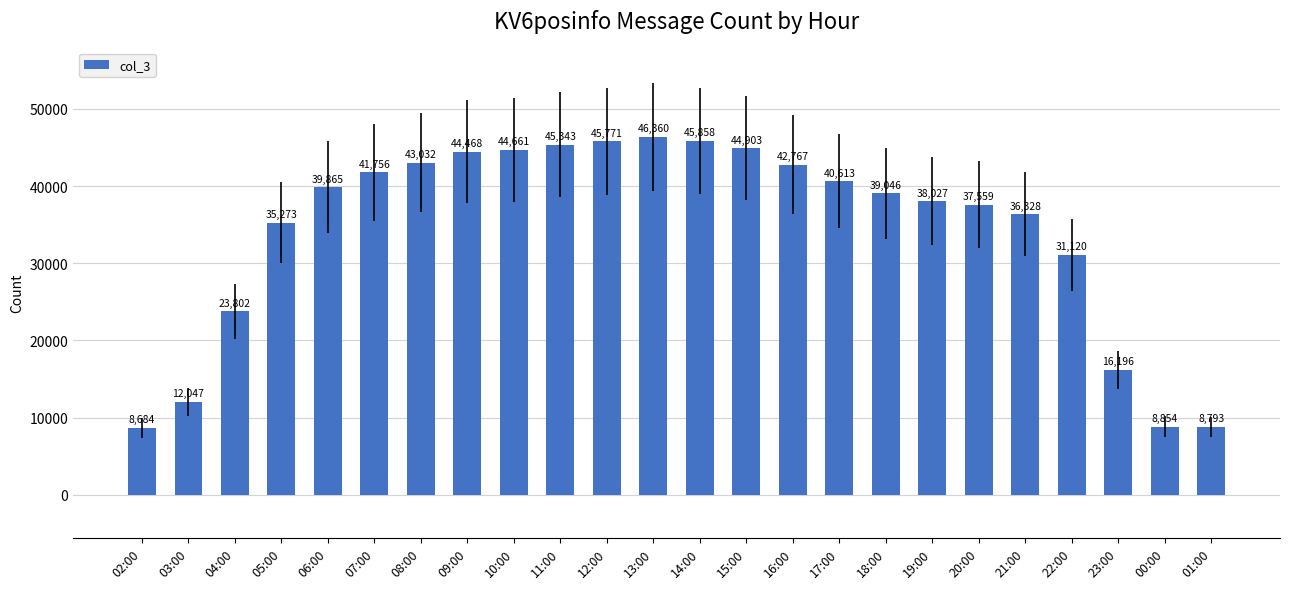

How many data points are less than 39865?

12